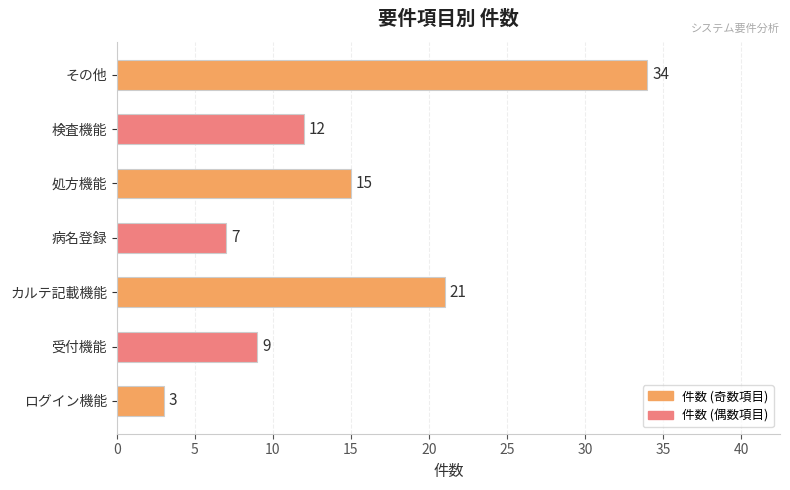

How many data points does each series have?

7